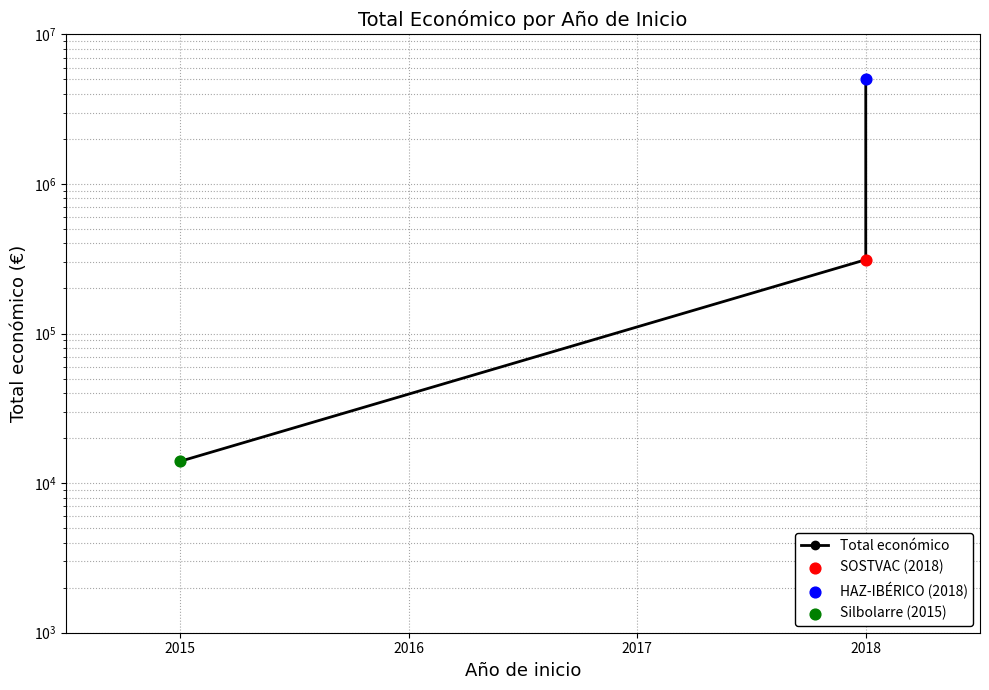

Approximately how many times larger is the value at 2018 compared to 2018?

0.1